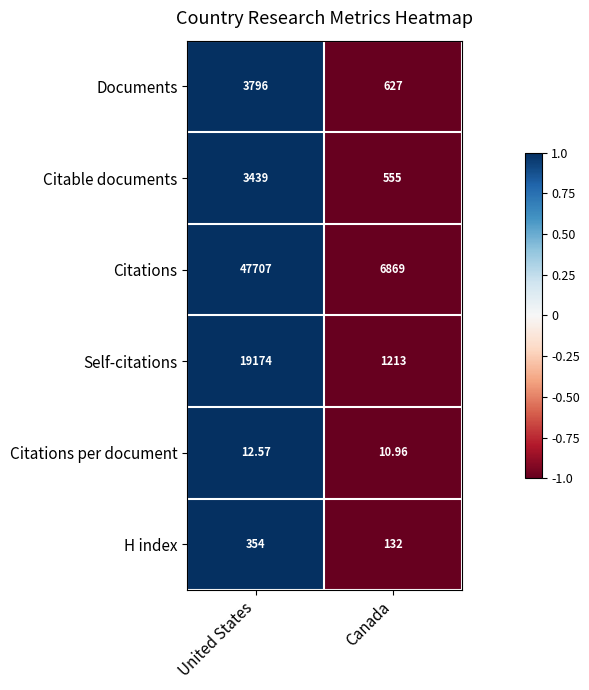

What is the maximum value shown in the chart?

47707.0